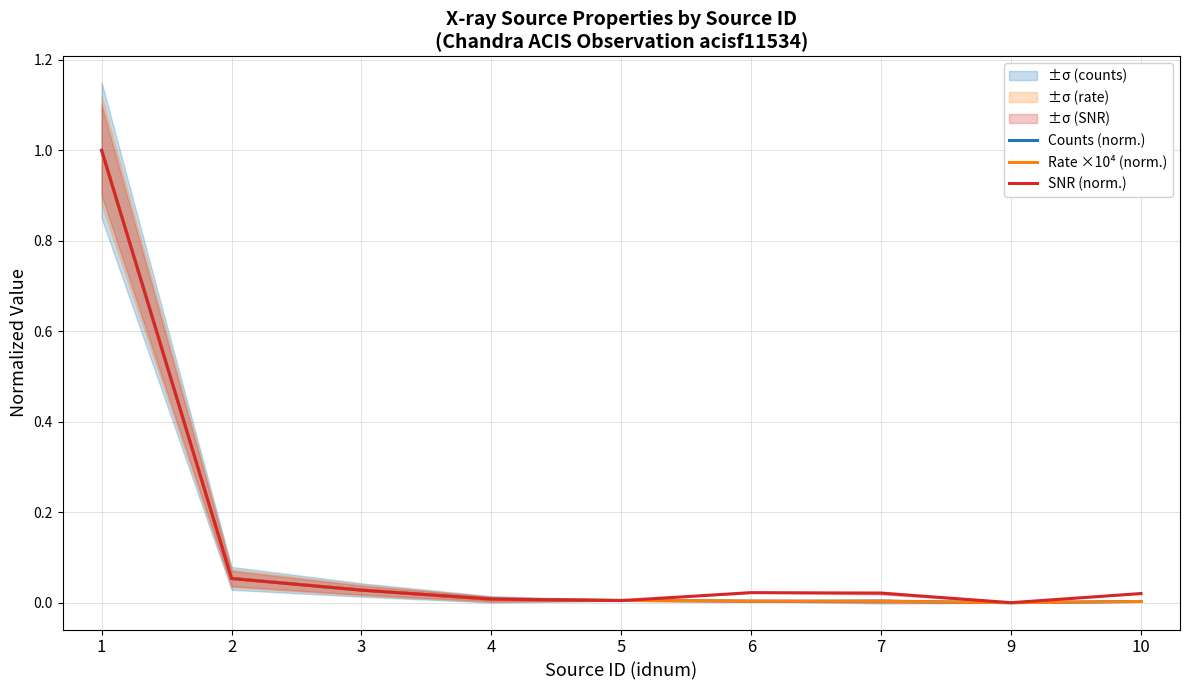

What is the value of the Rate ×10⁴ (norm.) point at the 1st from the left?

1.0